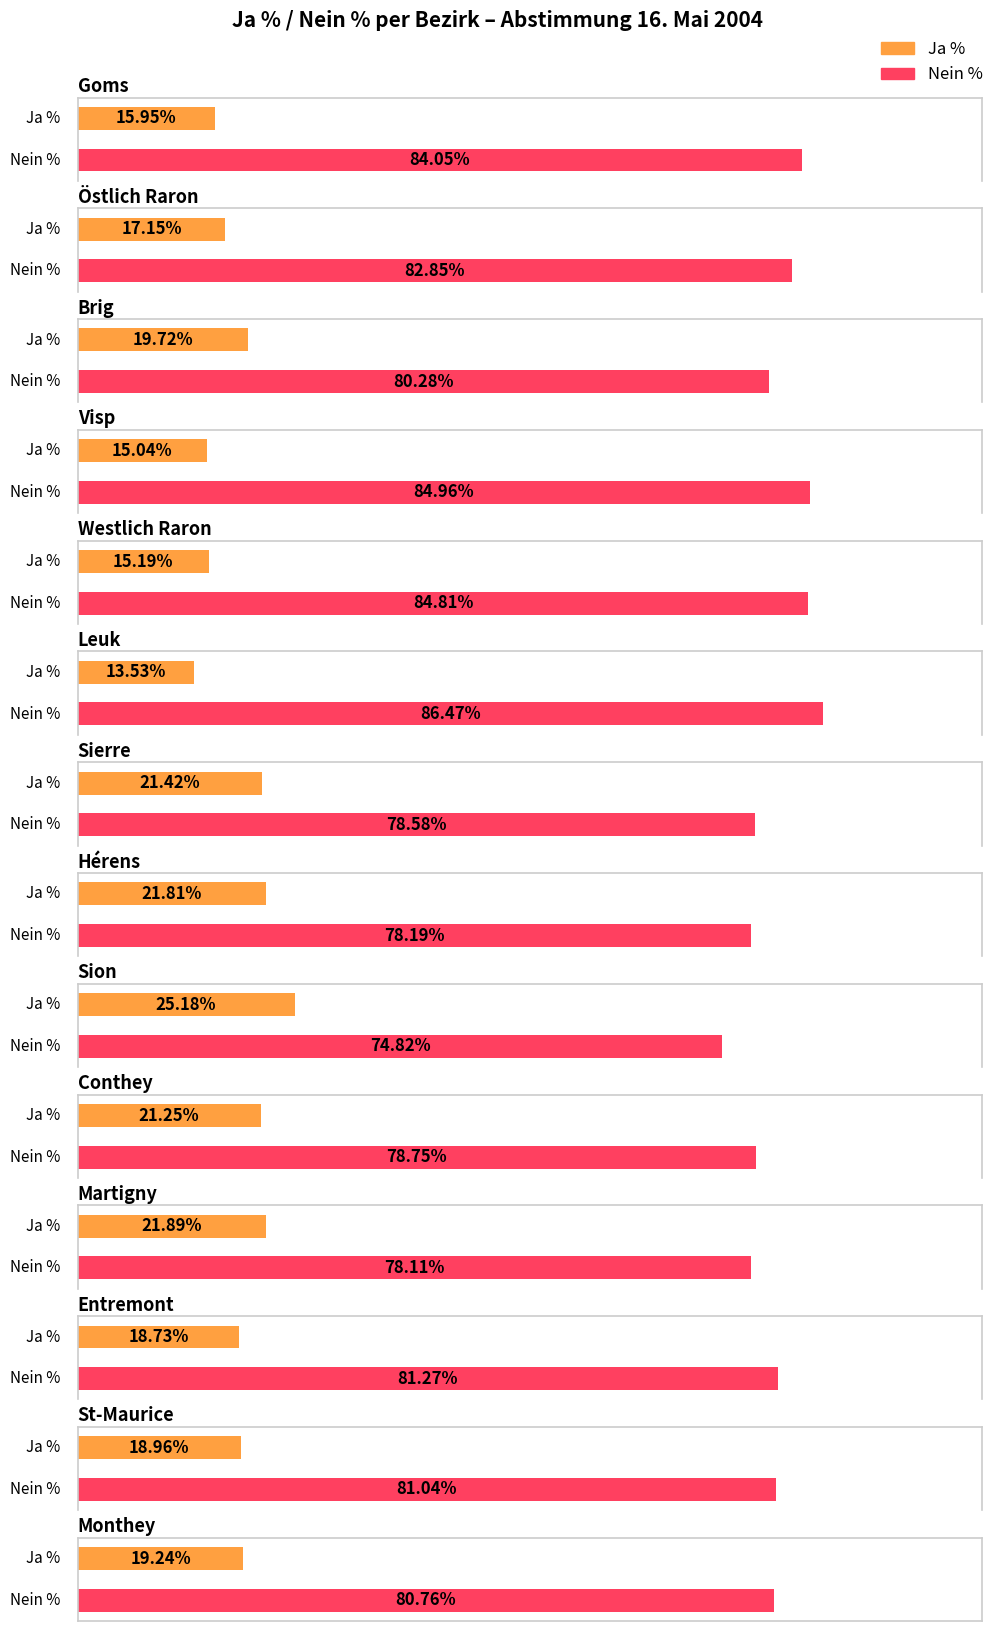

Reading left to right, list all the values displayed in this chart.

Ja %: 15.9	17.1	19.7	15.0	15.2	13.5	21.4	21.8	25.2	21.2	21.9	18.7	19.0	19.2
Nein %: 84.0	82.8	80.3	85.0	84.8	86.5	78.6	78.2	74.8	78.8	78.1	81.3	81.0	80.8